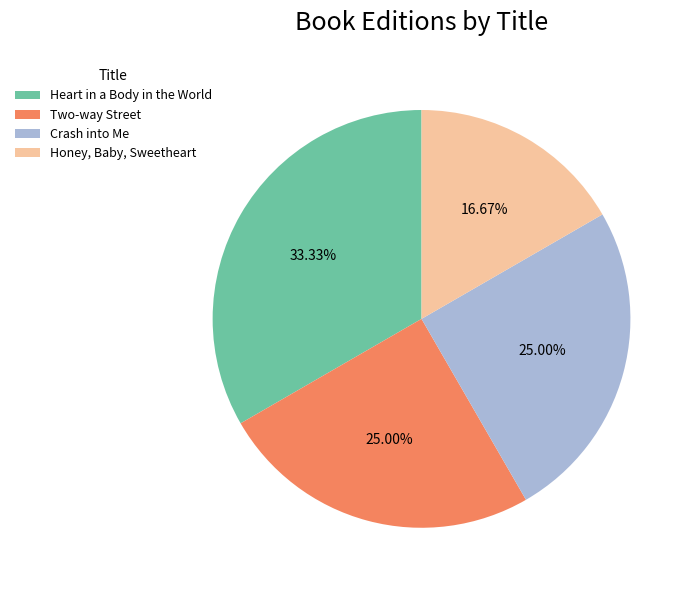

The Honey, Baby, Sweetheart slice represents 3% of the pie. True or false?

False